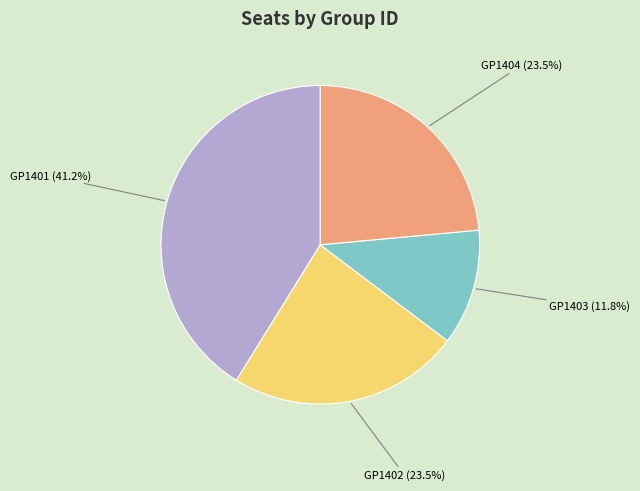

To the nearest percent, what is the combined percentage of GP1404 and GP1402?

47%